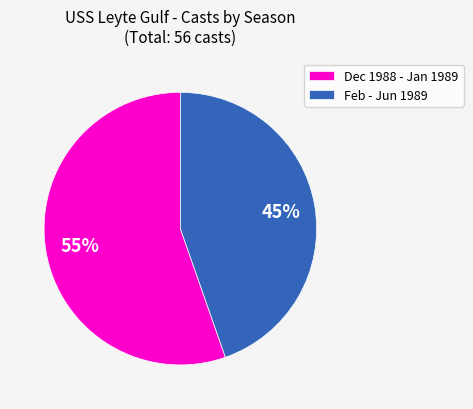

Which category has the smallest portion of the pie?

Feb - Jun 1989